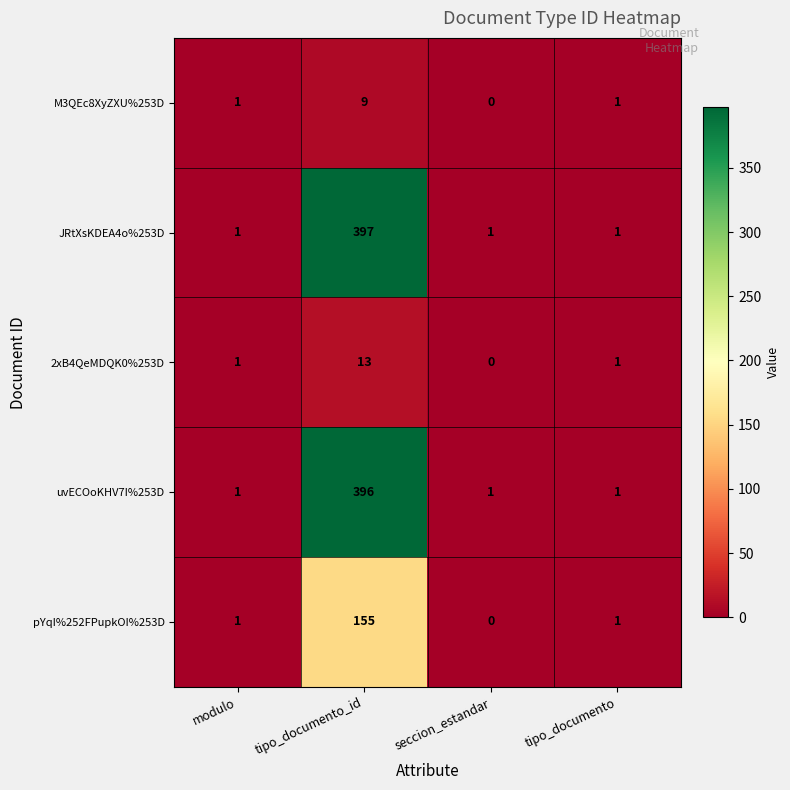

What is the highest value of the pYqI%252FPupkOI%253D series?

155